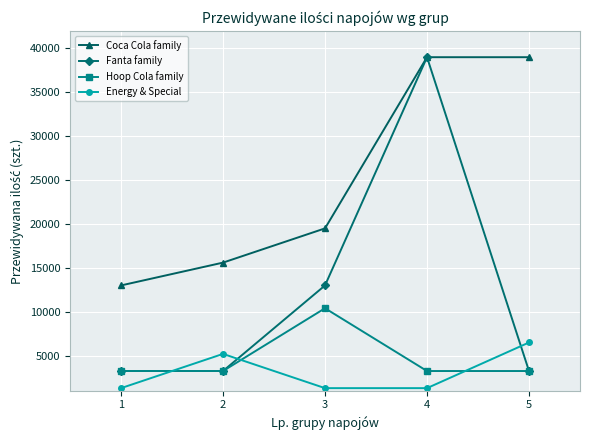

Where is Energy & Special nearest to the value 3900?

2